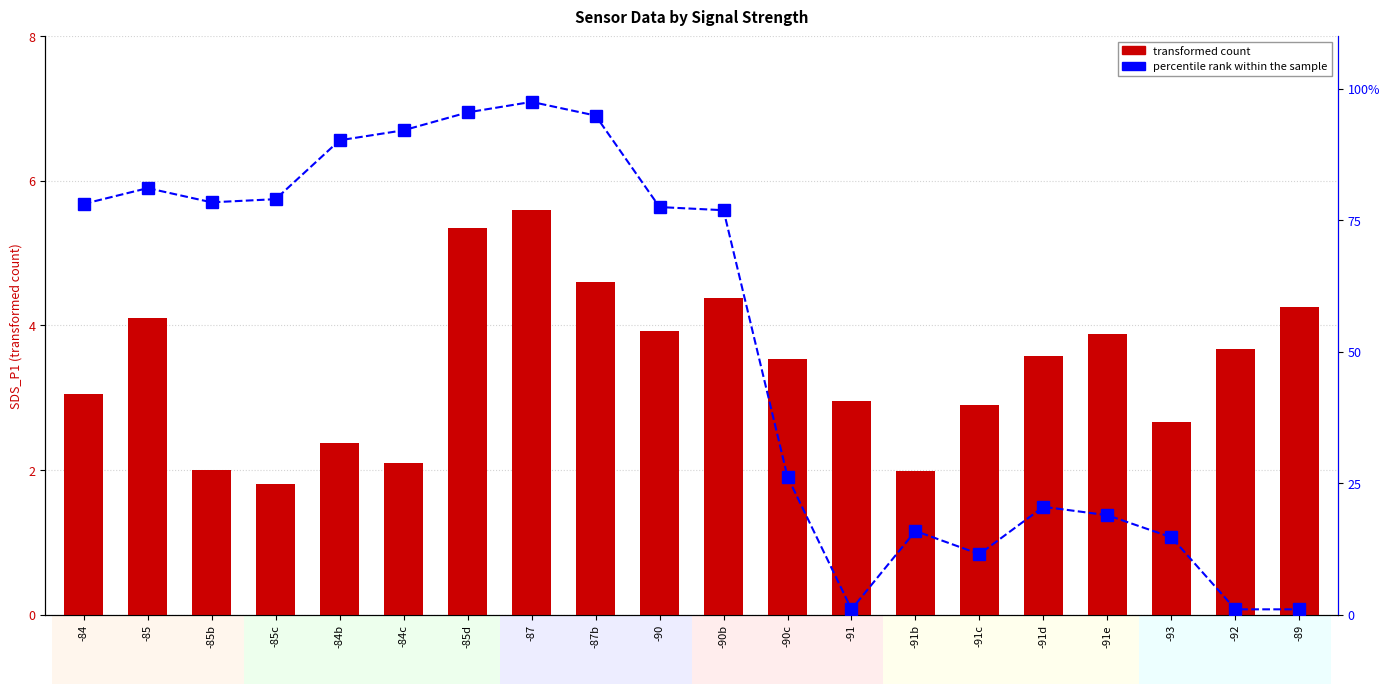

Is it true that percentile rank within the sample equals 1.5 at -91?

False